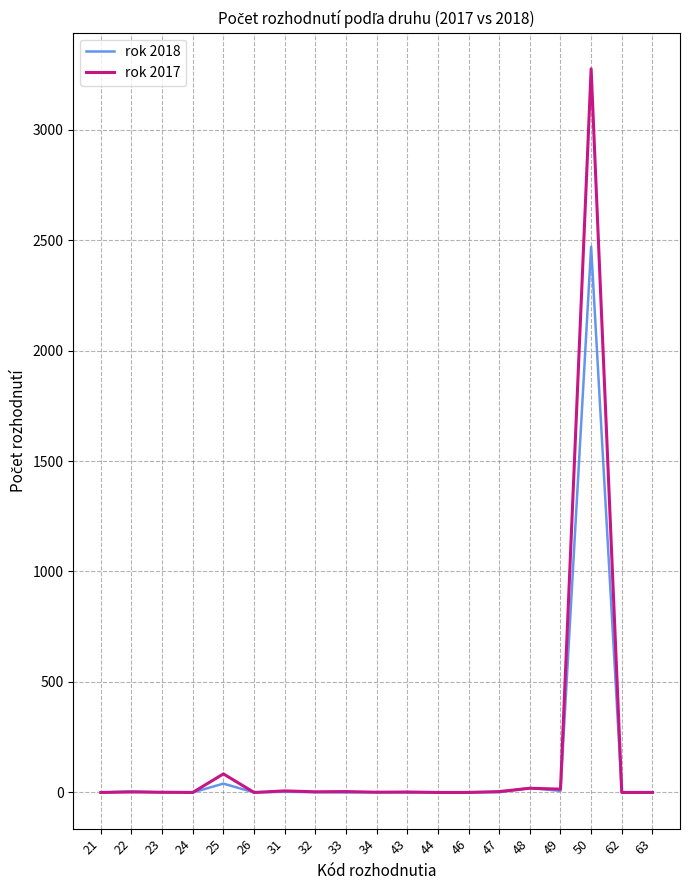

Is this an area chart (filled region under the line)?

No